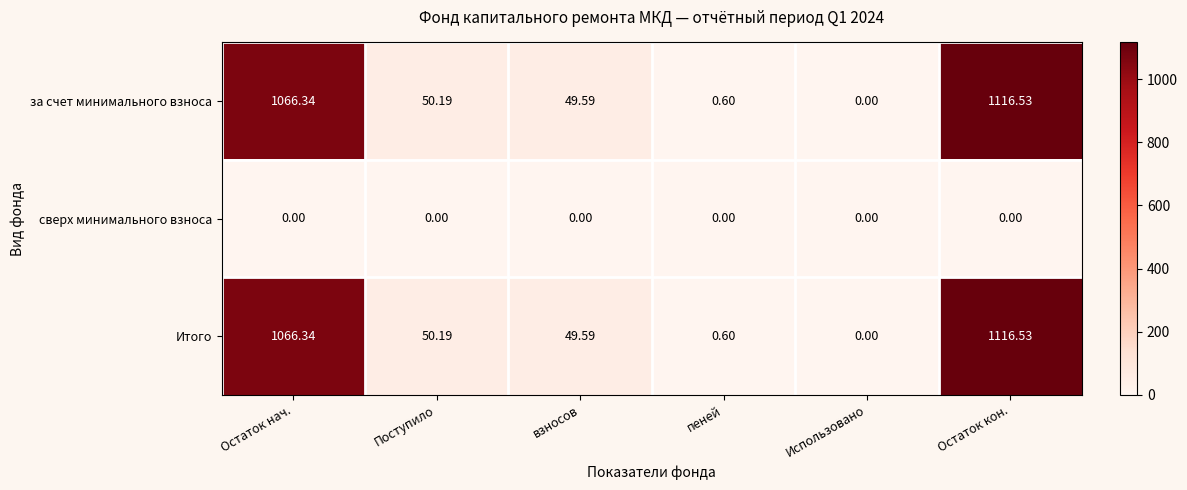

Which category has the lowest value in the за счет минимального взноса series?

Использовано